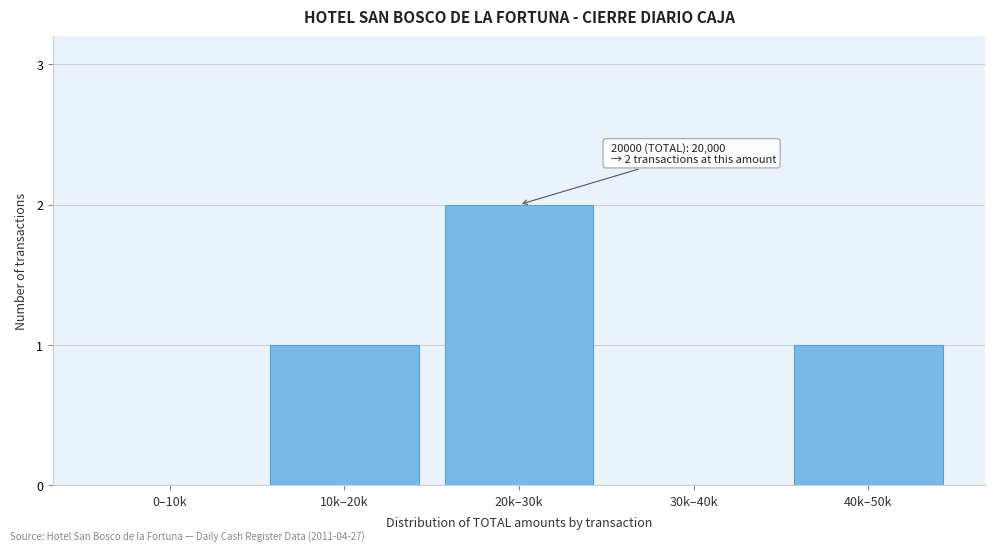

Reading left to right, transcribe all the data shown in this chart.

0–10k=0	10k–20k=1	20k–30k=2	30k–40k=0	40k–50k=1